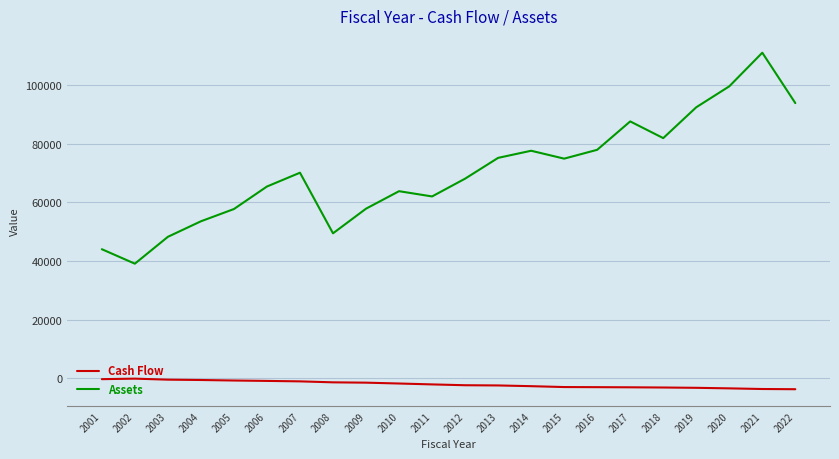

What is the difference between the maximum and minimum values in the Cash Flow series?

3604.0